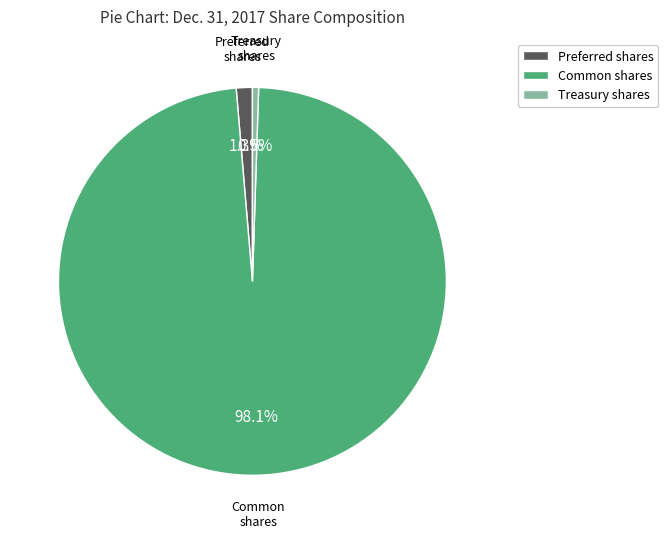

Rank the categories by value from lowest to highest.

Treasury shares, Preferred shares, Common shares